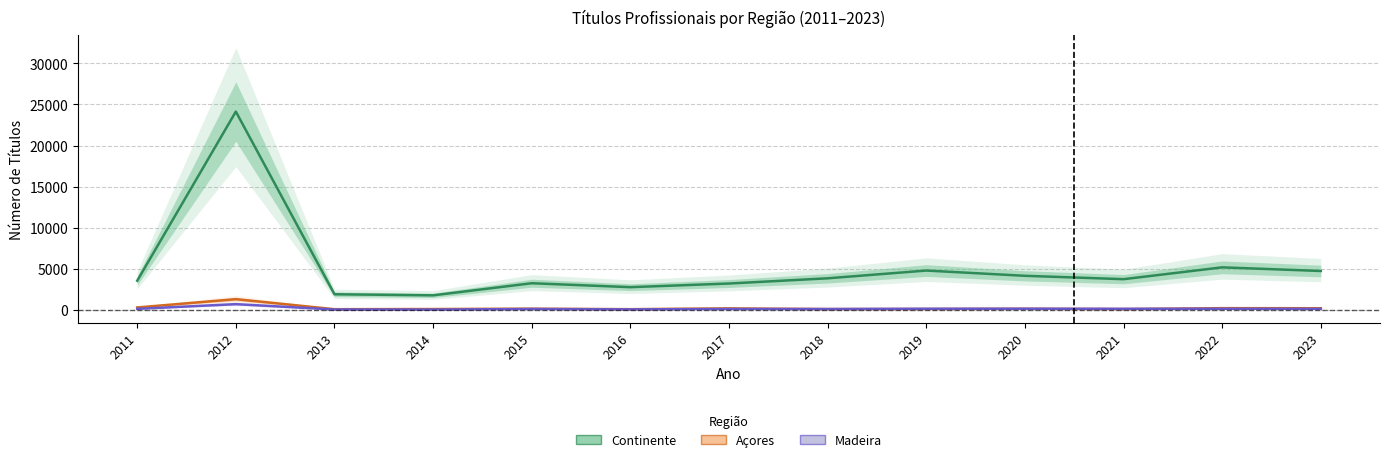

True or false: Açores and Continente intersect in this chart.

False